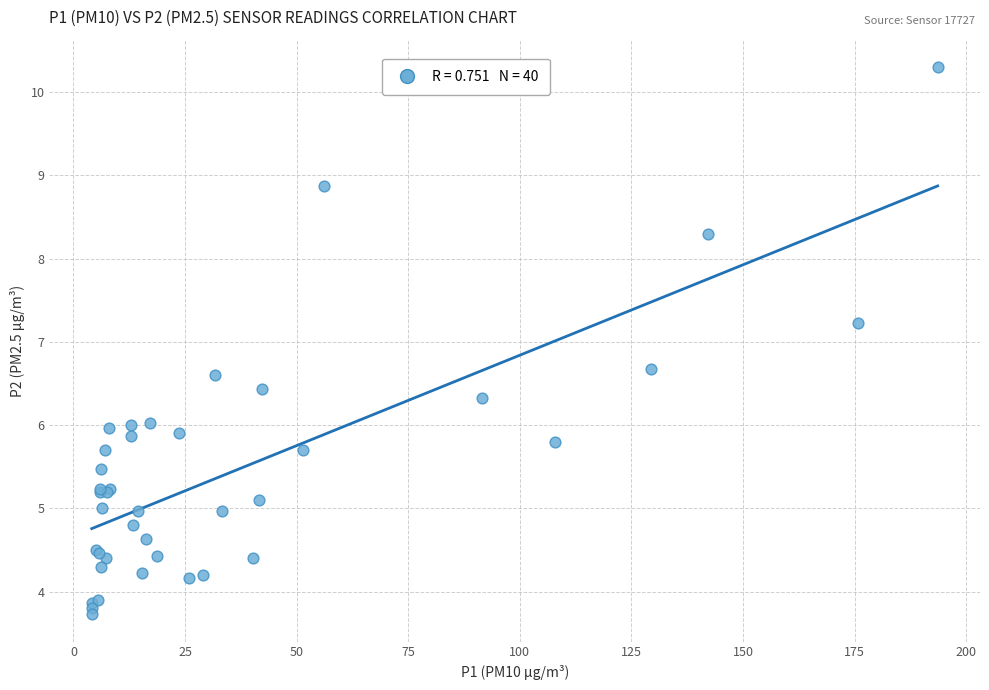

What Y value in the scatter plot is closest to 7?

7.2